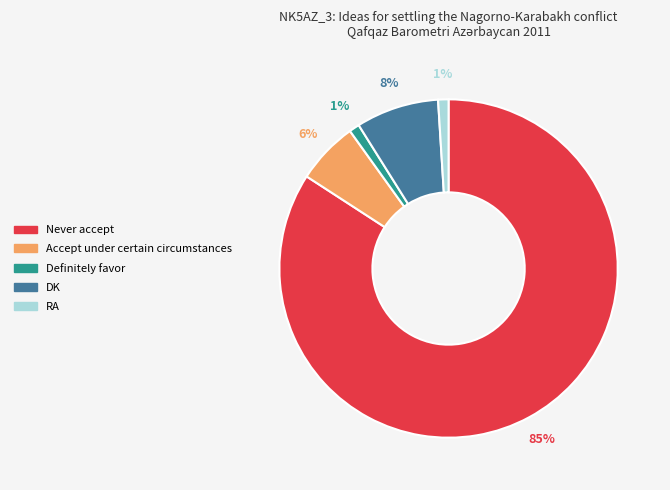

To the nearest percent, what percentage of the pie is DK?

8%